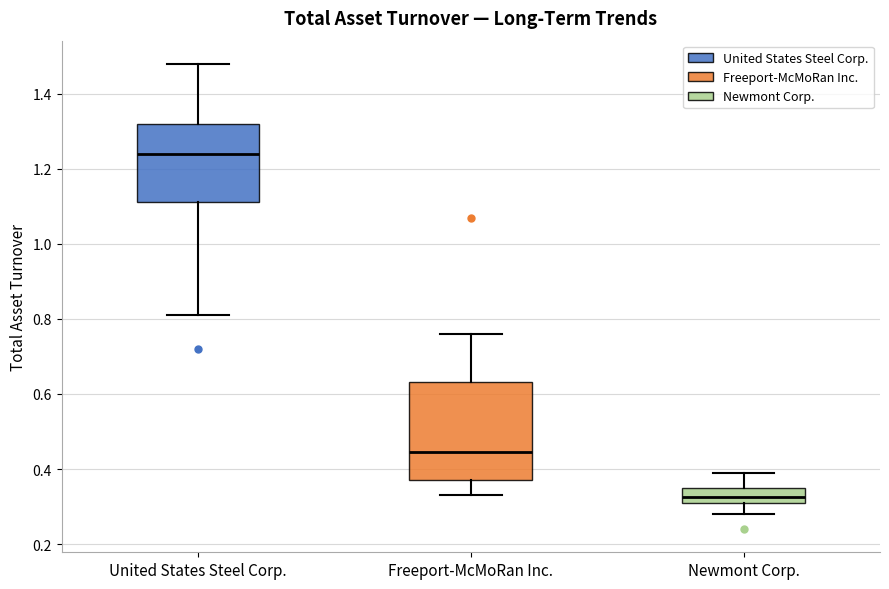

Reading left to right, read every box against the y-axis: the position of its median line, the range the box covers, and the ends of its whiskers. The values are not printed on the chart, so give them approximately, as read against the axis.

United States Steel Corp.: median 1.24, box 1.12 to 1.32, whiskers 0.82 to 1.48
Freeport-McMoRan Inc.: median 0.44, box 0.38 to 0.64, whiskers 0.34 to 0.76
Newmont Corp.: median 0.32 (inside the box), box 0.32 to 0.36, whiskers 0.28 to 0.40